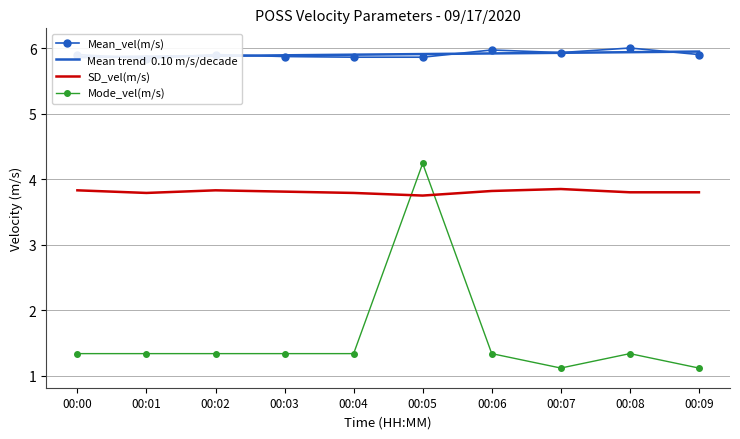

The SD_vel(m/s) series shows 1.5 at 00:09. True or false?

False